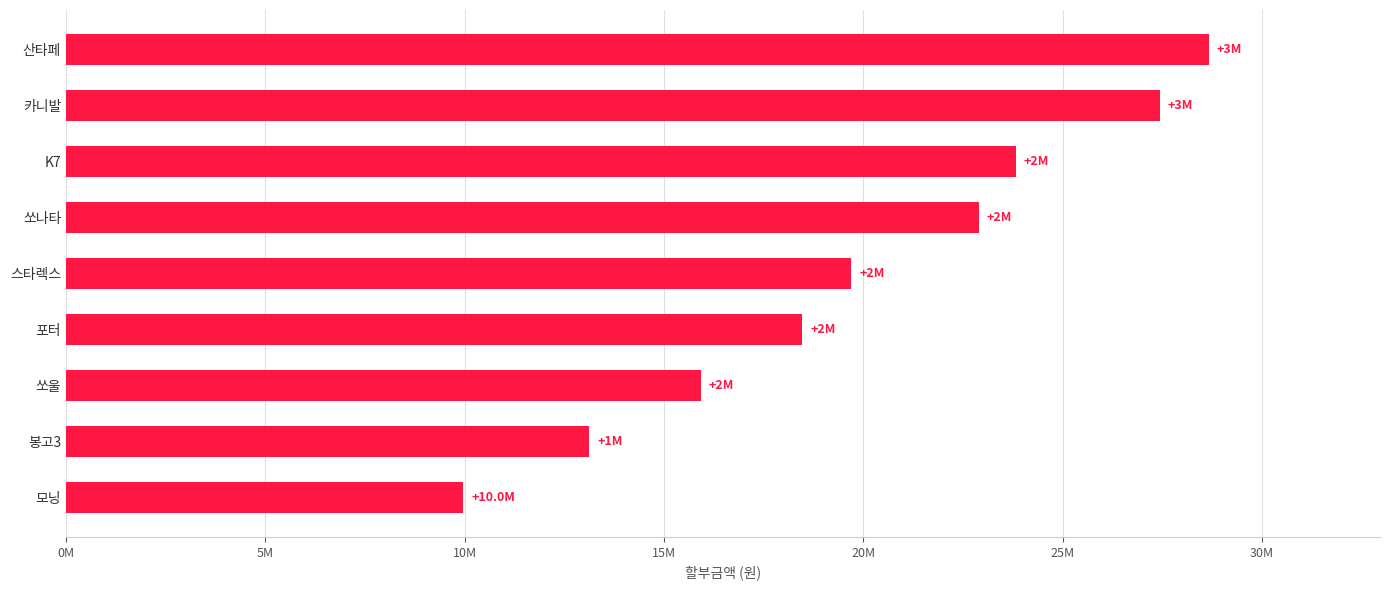

Which category has the highest value across all series?

산타페